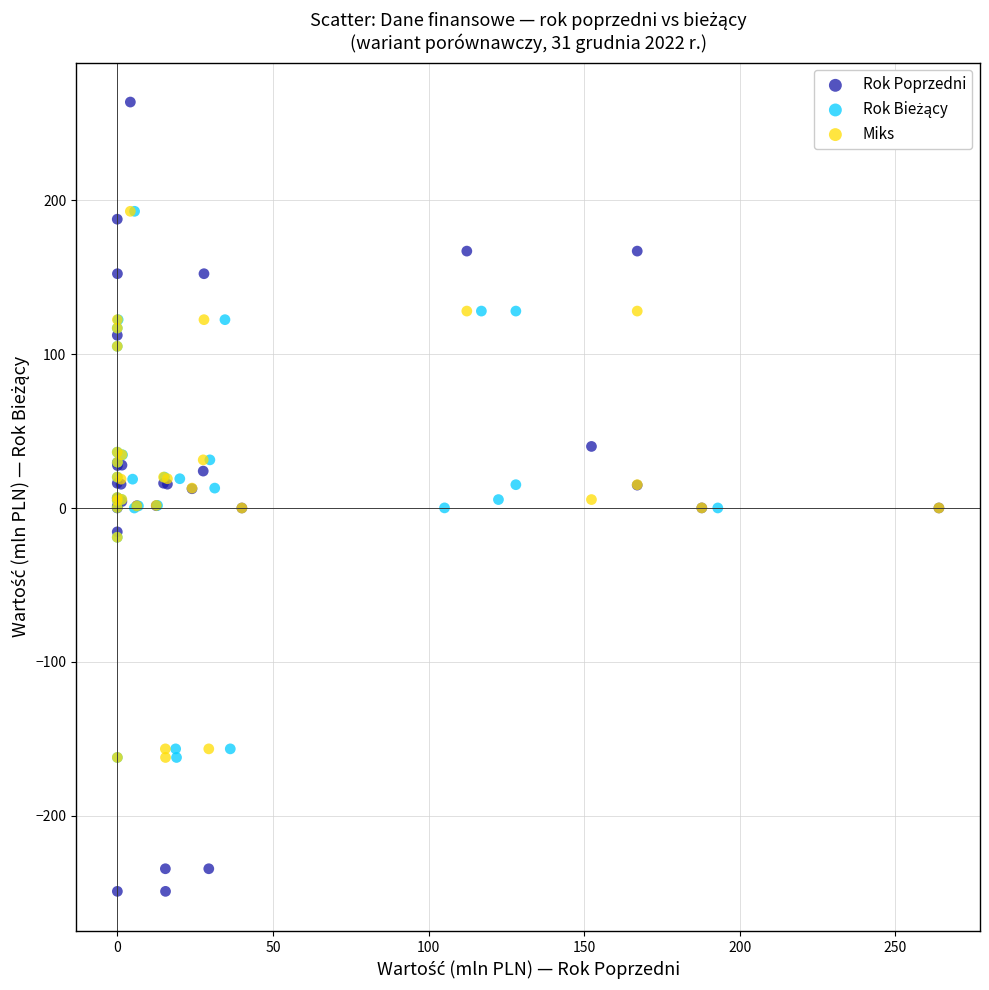

Which series contains the lowest Y value?

Rok Poprzedni